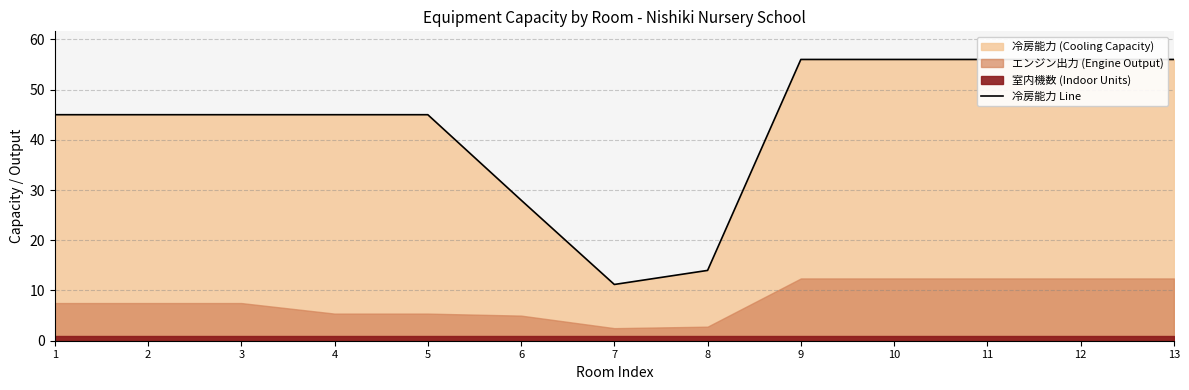

What is the sum of all values?

558.2